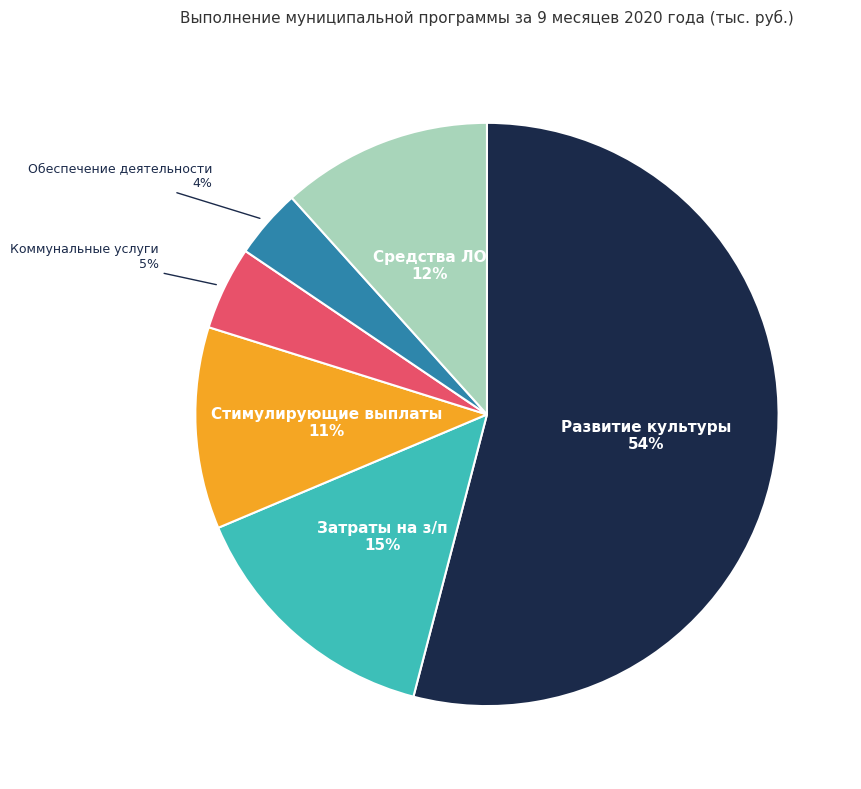

Is there any slice that represents more than half of the pie?

Yes